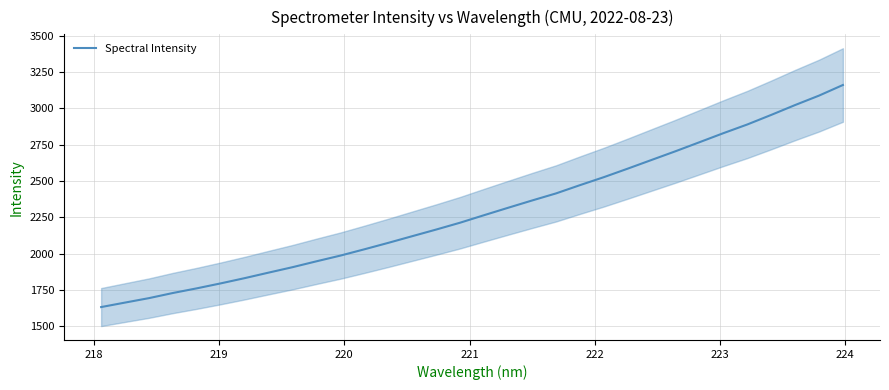

What is the maximum value shown in the chart?

3160.1